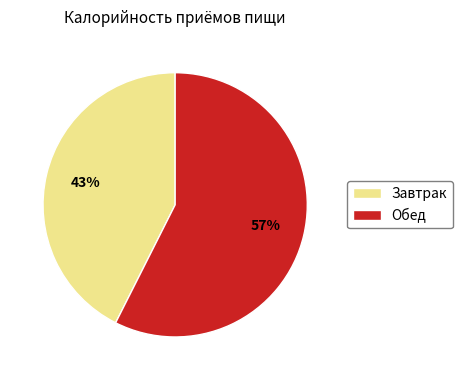

What is the smallest slice in the pie chart?

Завтрак